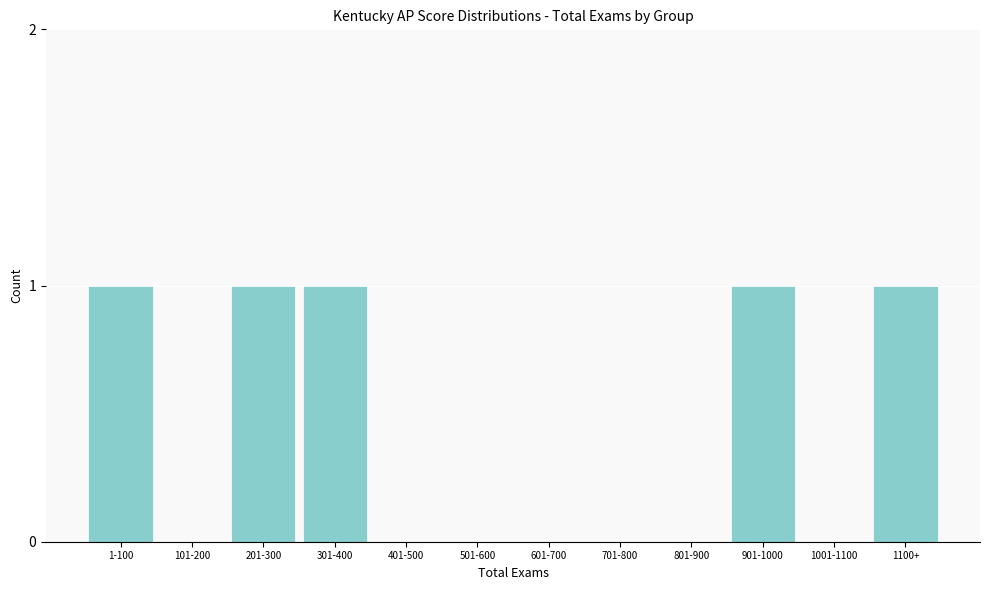

Reading left to right, transcribe all the data shown in this chart.

1-100=1	101-200=0	201-300=1	301-400=1	401-500=0	501-600=0	601-700=0	701-800=0	801-900=0	901-1000=1	1001-1100=0	1100+=1